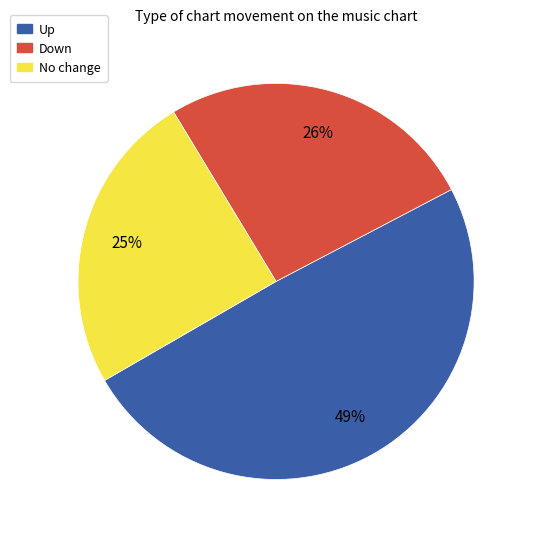

To the nearest percent, what is the average slice percentage?

33%